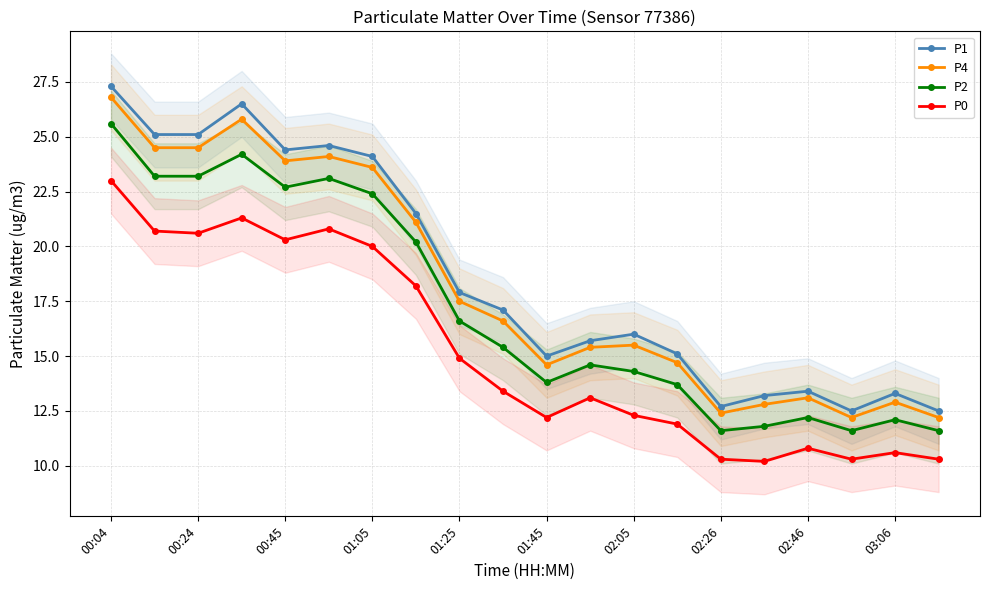

Reading left to right, transcribe all the data shown in this chart.

P1: 27.3	25.1	25.1	26.5	24.4	24.6	24.1	21.5	17.9	17.1	15.0	15.7	16.0	15.1	12.7	13.2	13.4	12.5	13.3	12.5
P4: 26.8	24.5	24.5	25.8	23.9	24.1	23.6	21.1	17.5	16.6	14.6	15.4	15.5	14.7	12.4	12.8	13.1	12.2	12.9	12.2
P2: 25.6	23.2	23.2	24.2	22.7	23.1	22.4	20.2	16.6	15.4	13.8	14.6	14.3	13.7	11.6	11.8	12.2	11.6	12.1	11.6
P0: 23.0	20.7	20.6	21.3	20.3	20.8	20.0	18.2	14.9	13.4	12.2	13.1	12.3	11.9	10.3	10.2	10.8	10.3	10.6	10.3